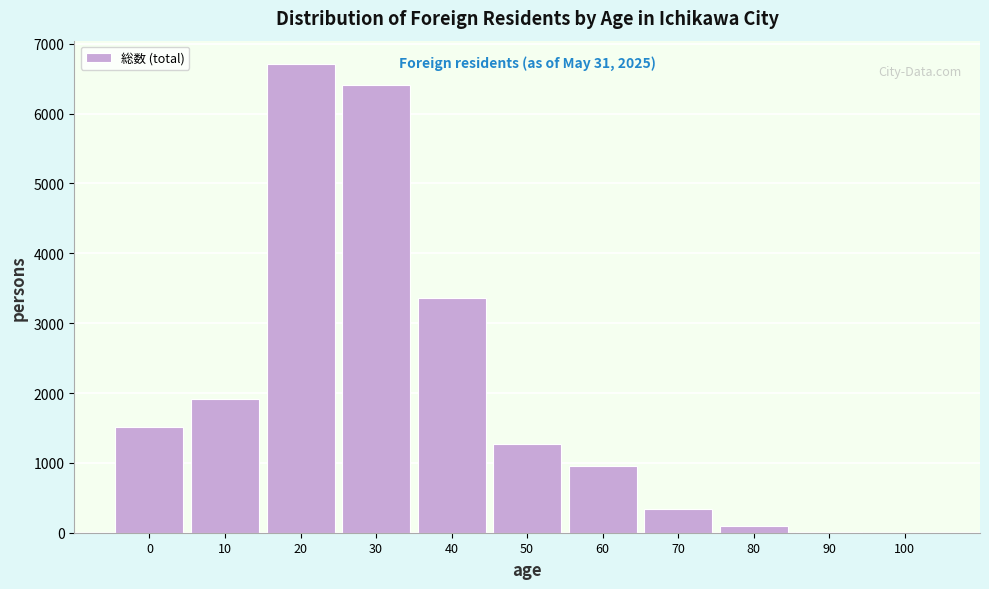

Is it true that the value at 100 is 0?

True